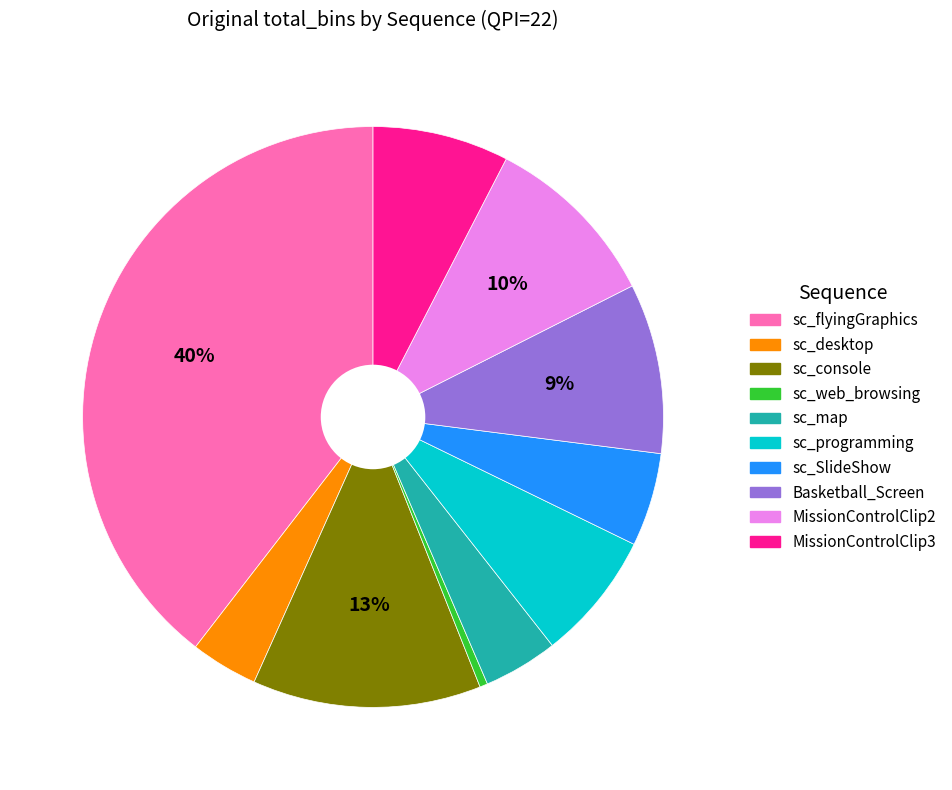

To the nearest percent, what is the average slice percentage?

10%